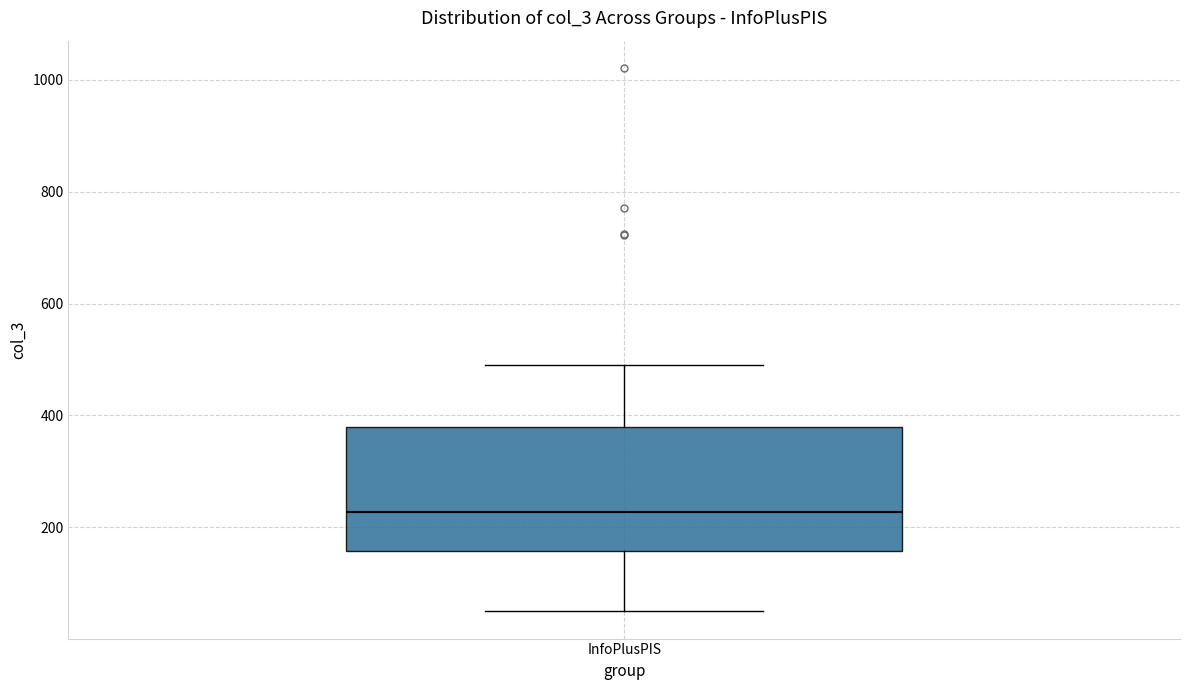

Where does the upper whisker of the box for InfoPlusPIS end on the y-axis? The values are not printed on the chart, so give them approximately, as read against the axis.

500